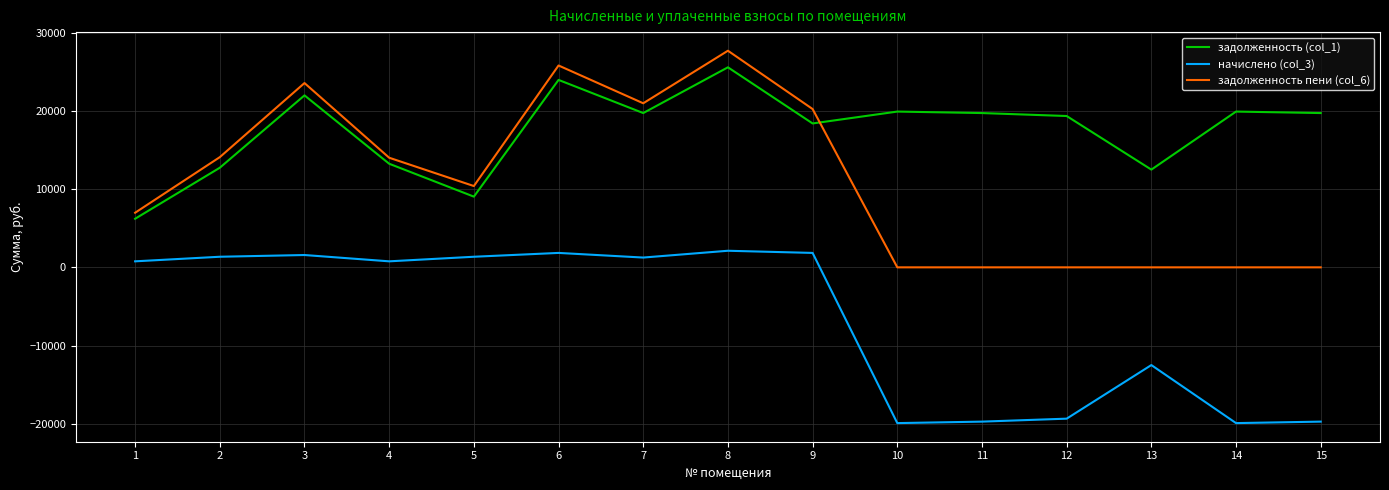

True or false: задолженность (col_1) and начислено (col_3) cross at least once.

False